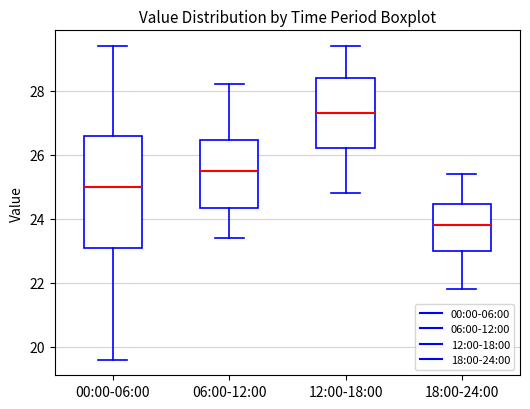

Where does the upper whisker of the box for 18:00-24:00 end on the y-axis? The values are not printed on the chart, so give them approximately, as read against the axis.

25.4